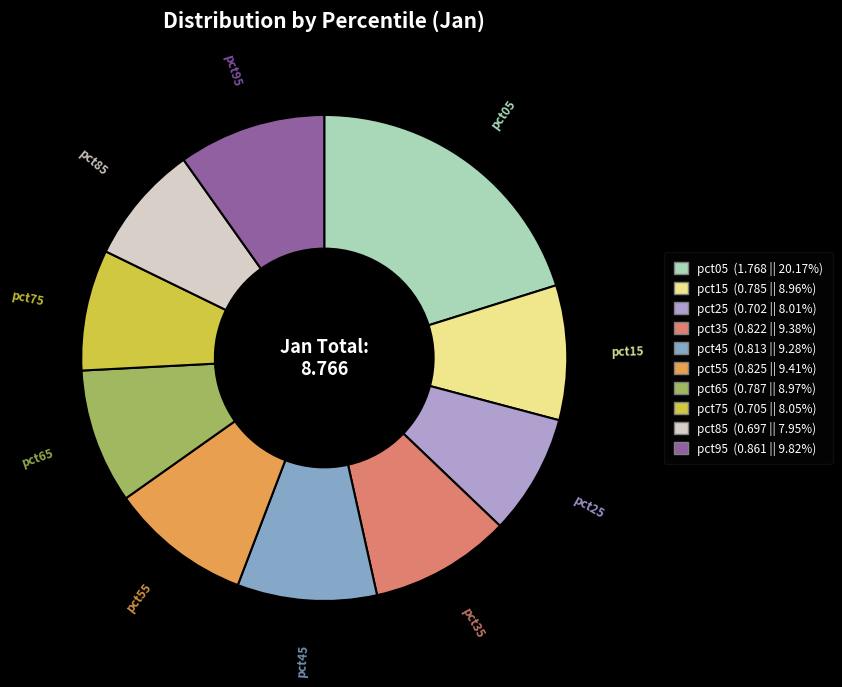

What is the largest slice in the pie chart?

pct05